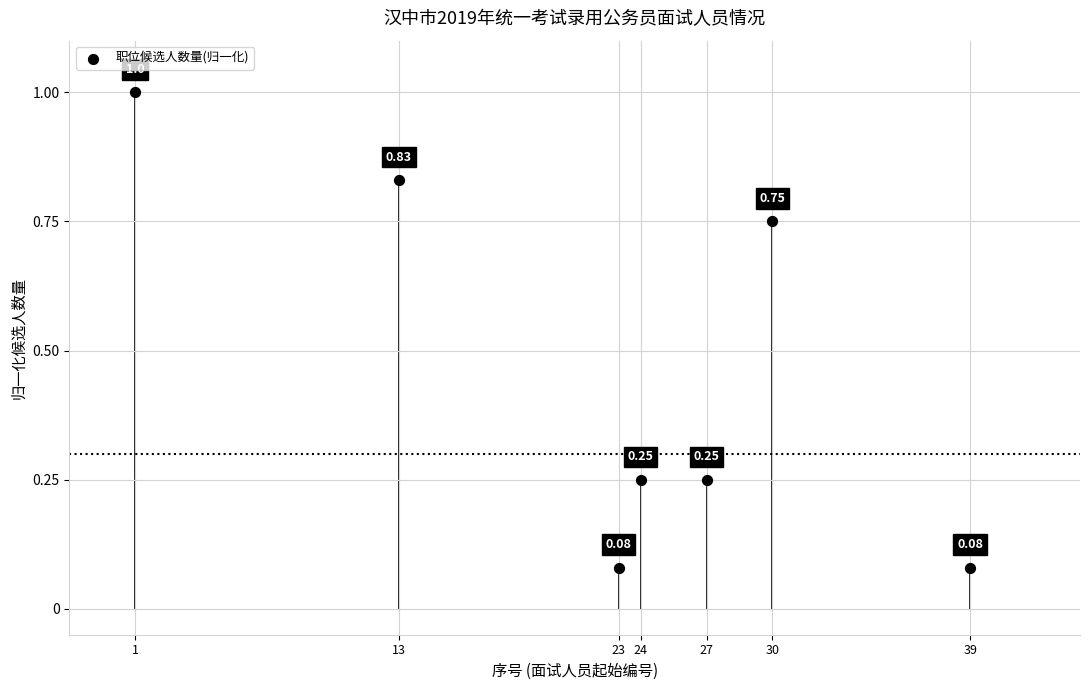

What is the range of X values (max minus min)?

38.0